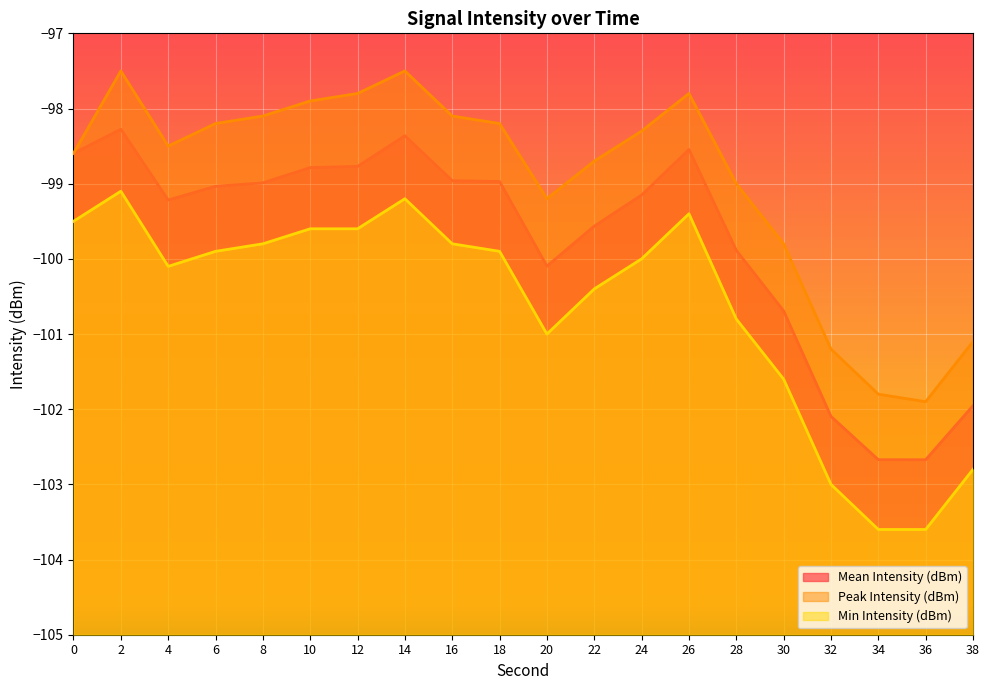

How many interior local peaks does the Mean Intensity (dBm) series have?

3